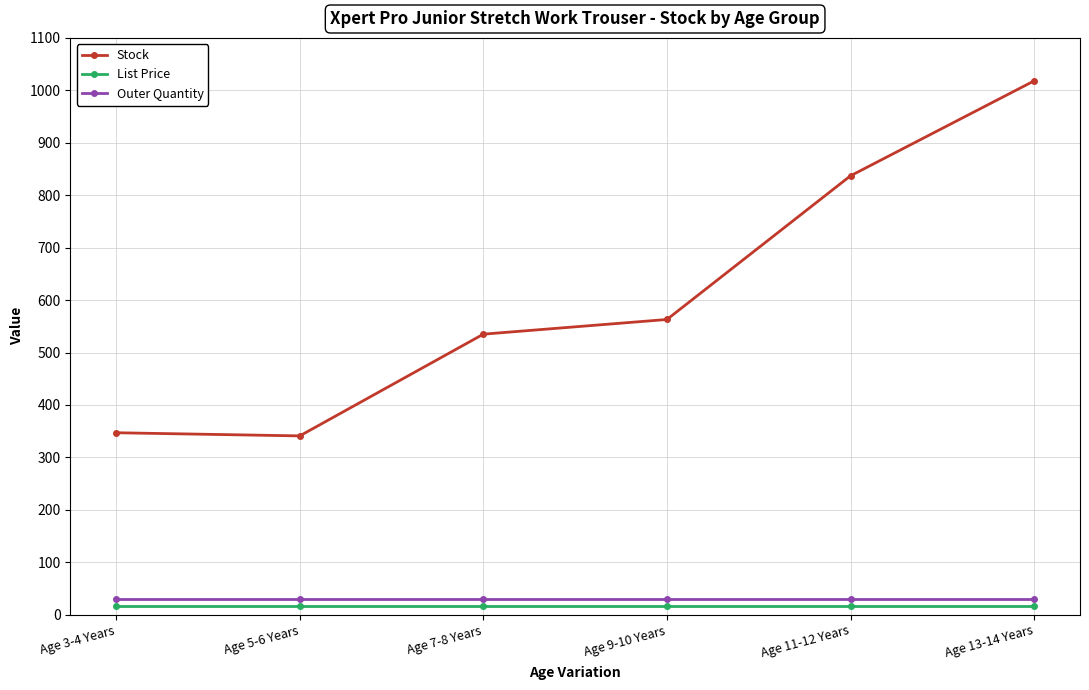

Which series has the largest total across all categories?

Stock